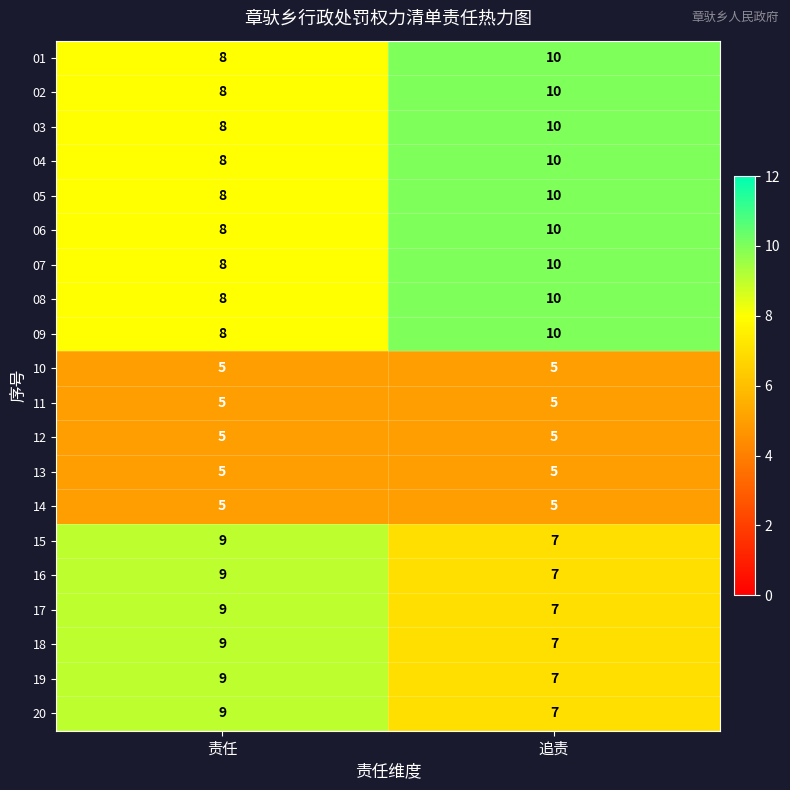

What is the spread (max minus min) of values at 责任?

4